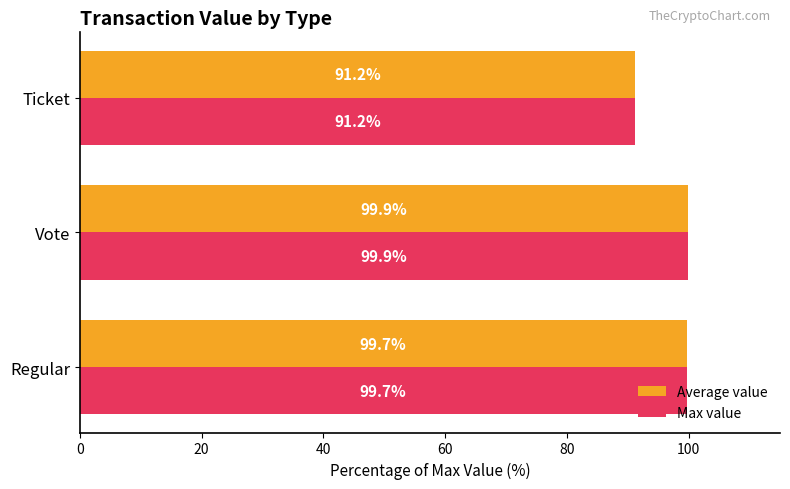

Where is Average value nearest to the value 95?

Ticket